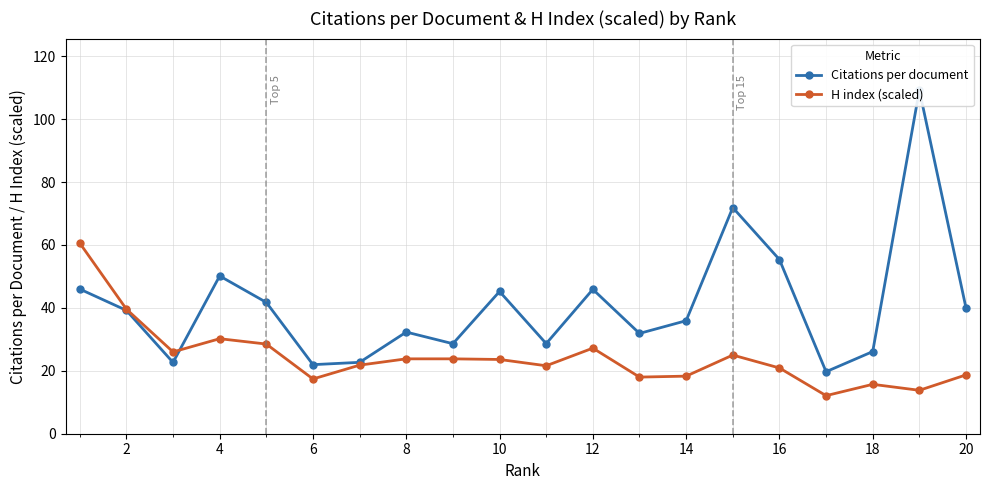

Does the chart have visible grid lines?

Yes